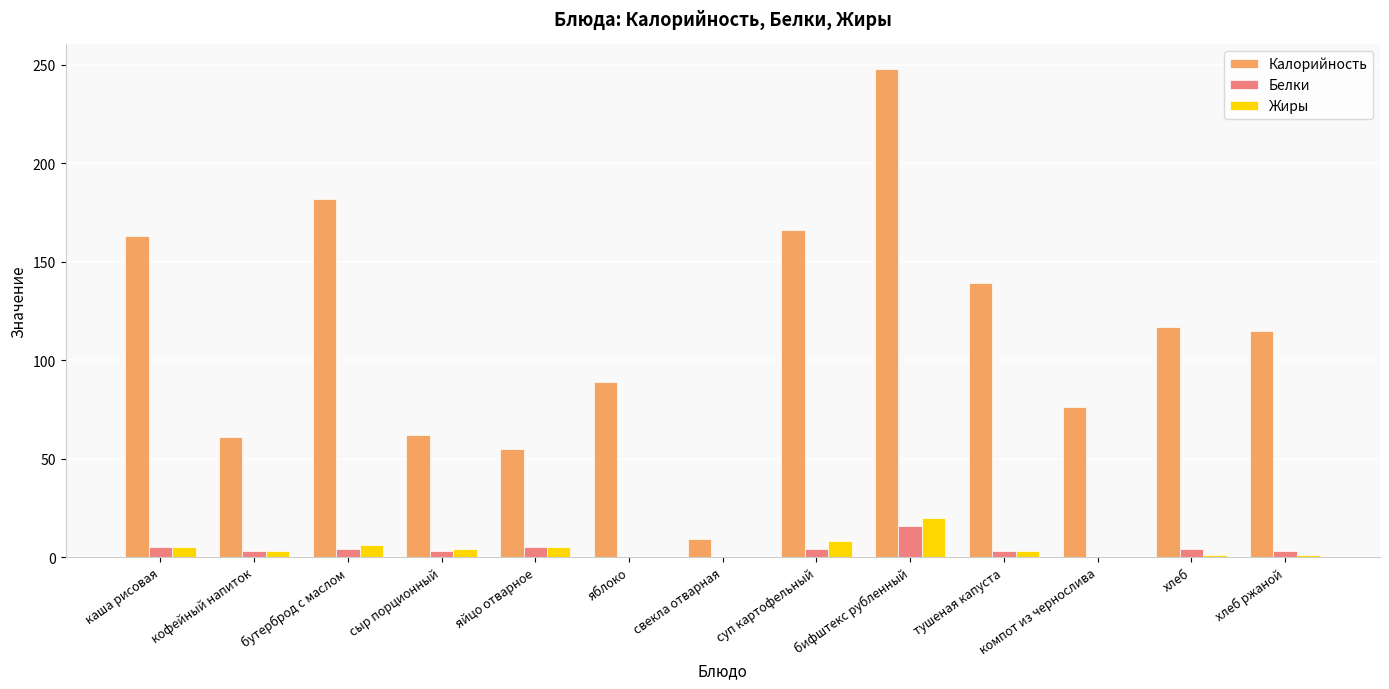

What is the maximum value for Жиры?

20